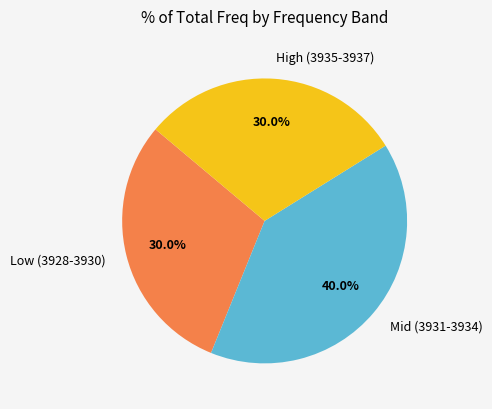

Does any single category account for the majority?

No